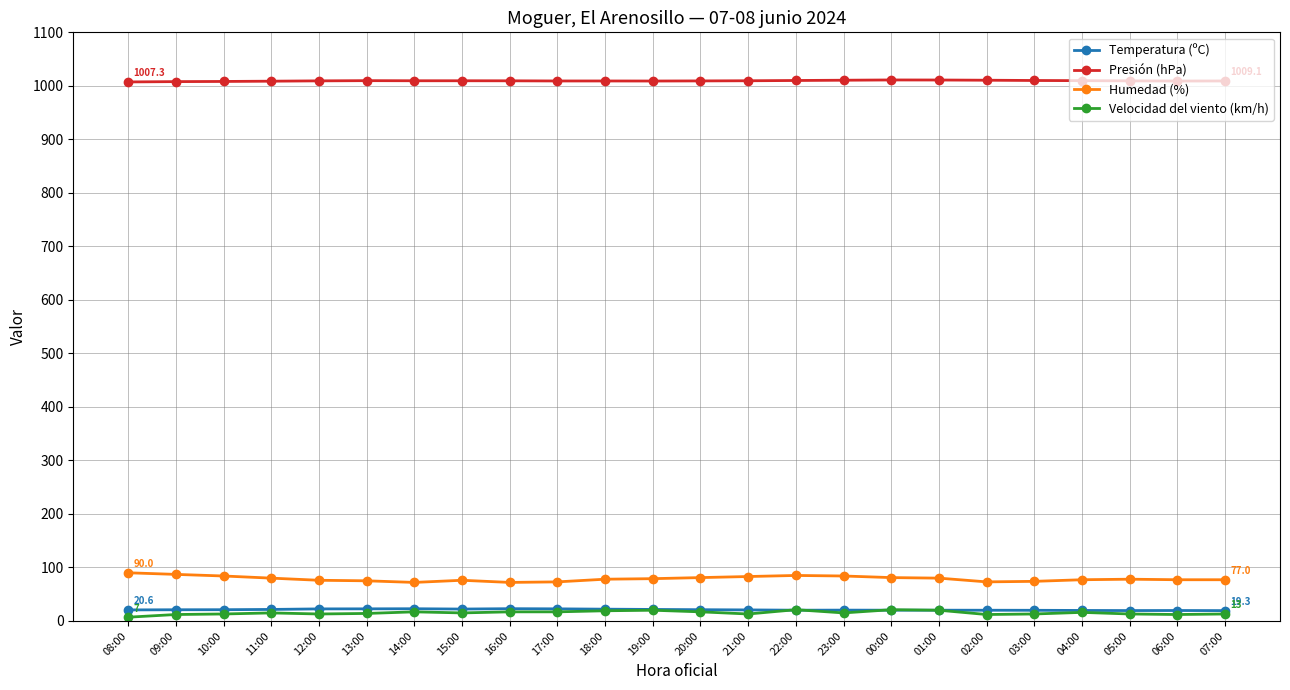

What is the highest value of the Temperatura (ºC) series?

22.9